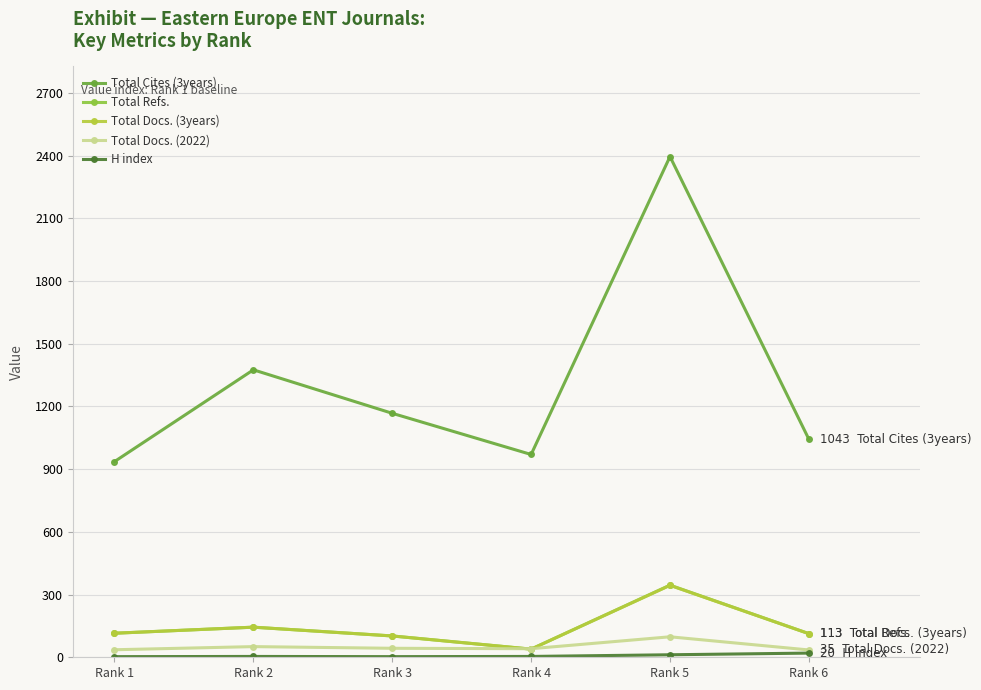

True or false: Total Cites (3years) and Total Docs. (2022) cross at least once.

False